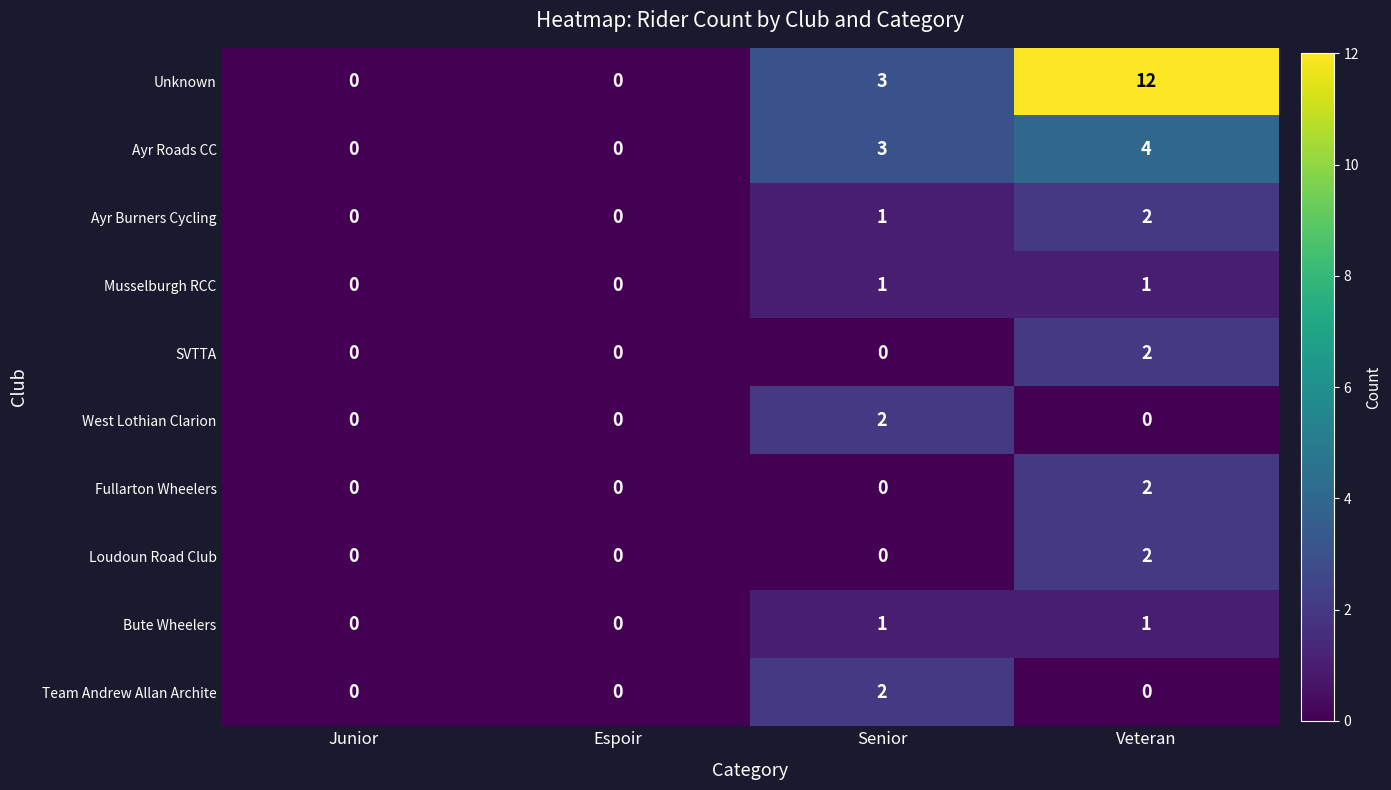

Which series has the widest spread of values?

Unknown